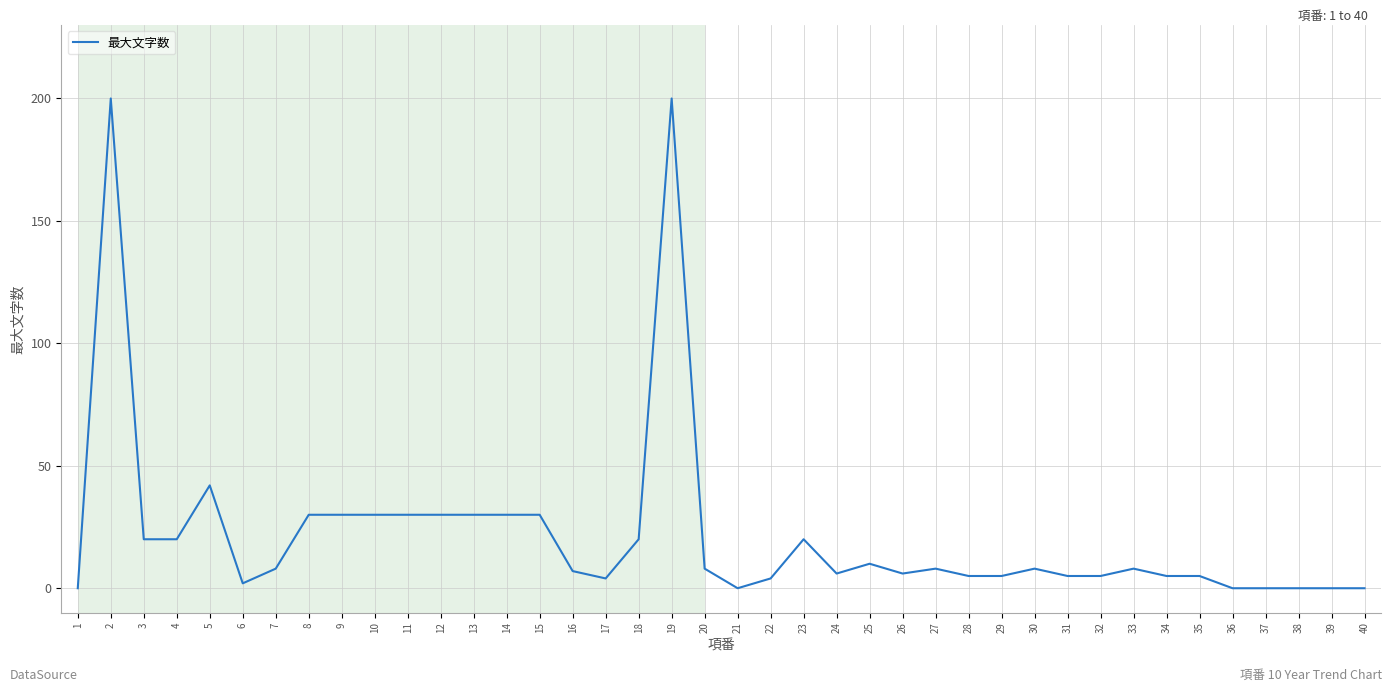

The chart shows a value of 8 at 20. True or false?

True